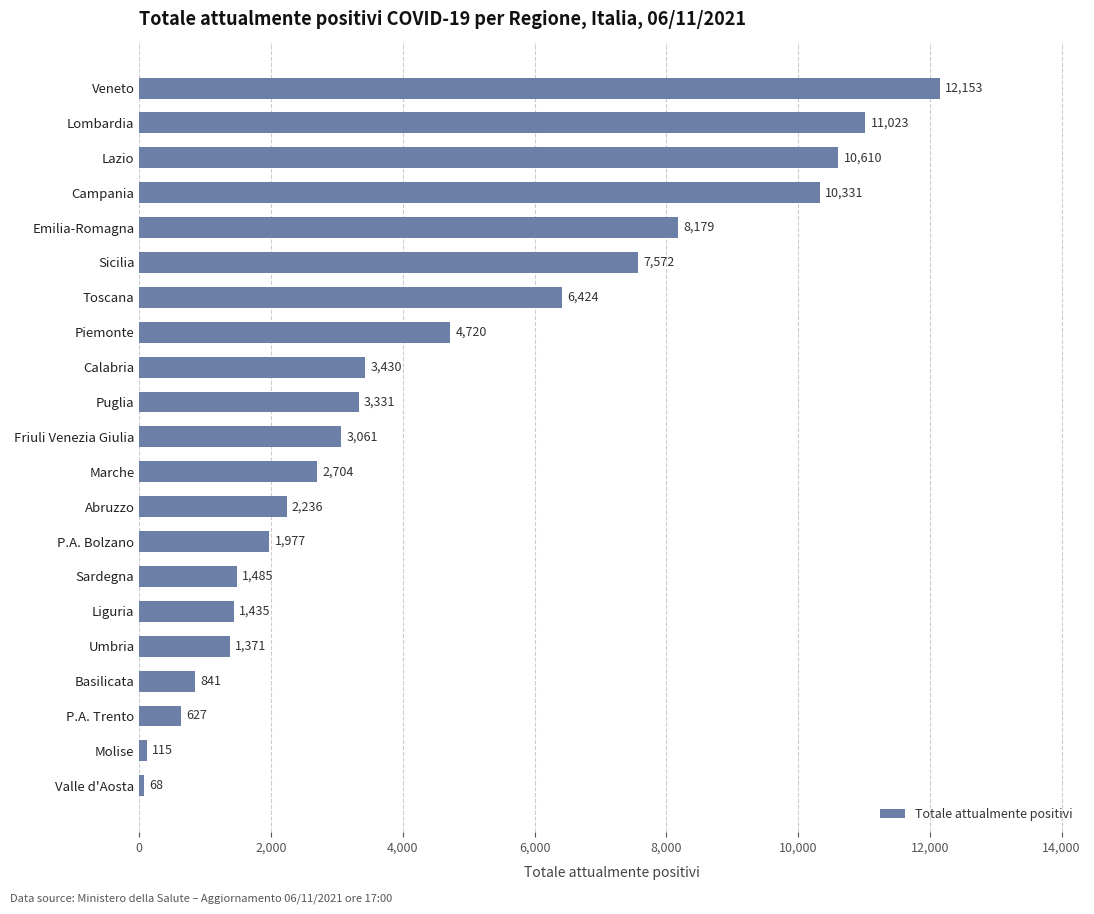

What is the difference between the values at Emilia-Romagna and Sicilia?

607